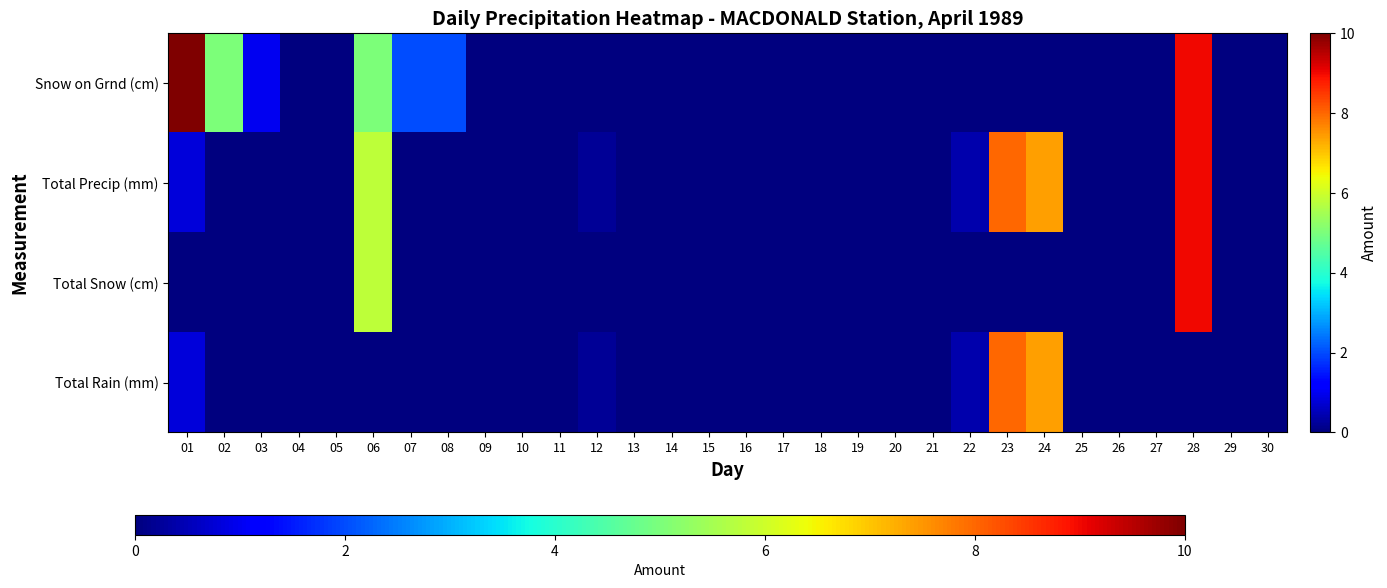

Reading left to right, extract all data points from this chart.

Total Rain (mm): 01=0.8	02=0.0	03=0.0	04=0.0	05=0.0	06=0.0	07=0.0	08=0.0	09=0.0	10=0.0	11=0.0	12=0.2	13=0.0	14=0.0	15=0.0	16=0.0	17=0.0	18=0.0	19=0.0	20=0.0	21=0.0	22=0.4	23=8.0	24=7.4	25=0.0	26=0.0	27=0.0	28=0.0	29=0.0	30=0.0
Total Snow (cm): 01=0.0	02=0.0	03=0.0	04=0.0	05=0.0	06=5.8	07=0.0	08=0.0	09=0.0	10=0.0	11=0.0	12=0.0	13=0.0	14=0.0	15=0.0	16=0.0	17=0.0	18=0.0	19=0.0	20=0.0	21=0.0	22=0.0	23=0.0	24=0.0	25=0.0	26=0.0	27=0.0	28=9.0	29=0.0	30=0.0
Total Precip (mm): 01=0.8	02=0.0	03=0.0	04=0.0	05=0.0	06=5.8	07=0.0	08=0.0	09=0.0	10=0.0	11=0.0	12=0.2	13=0.0	14=0.0	15=0.0	16=0.0	17=0.0	18=0.0	19=0.0	20=0.0	21=0.0	22=0.4	23=8.0	24=7.4	25=0.0	26=0.0	27=0.0	28=9.0	29=0.0	30=0.0
Snow on Grnd (cm): 01=10.0	02=5.0	03=1.0	04=0.0	05=0.0	06=5.0	07=2.0	08=2.0	09=0.0	10=0.0	11=0.0	12=0.0	13=0.0	14=0.0	15=0.0	16=0.0	17=0.0	18=0.0	19=0.0	20=0.0	21=0.0	22=0.0	23=0.0	24=0.0	25=0.0	26=0.0	27=0.0	28=9.0	29=0.0	30=0.0